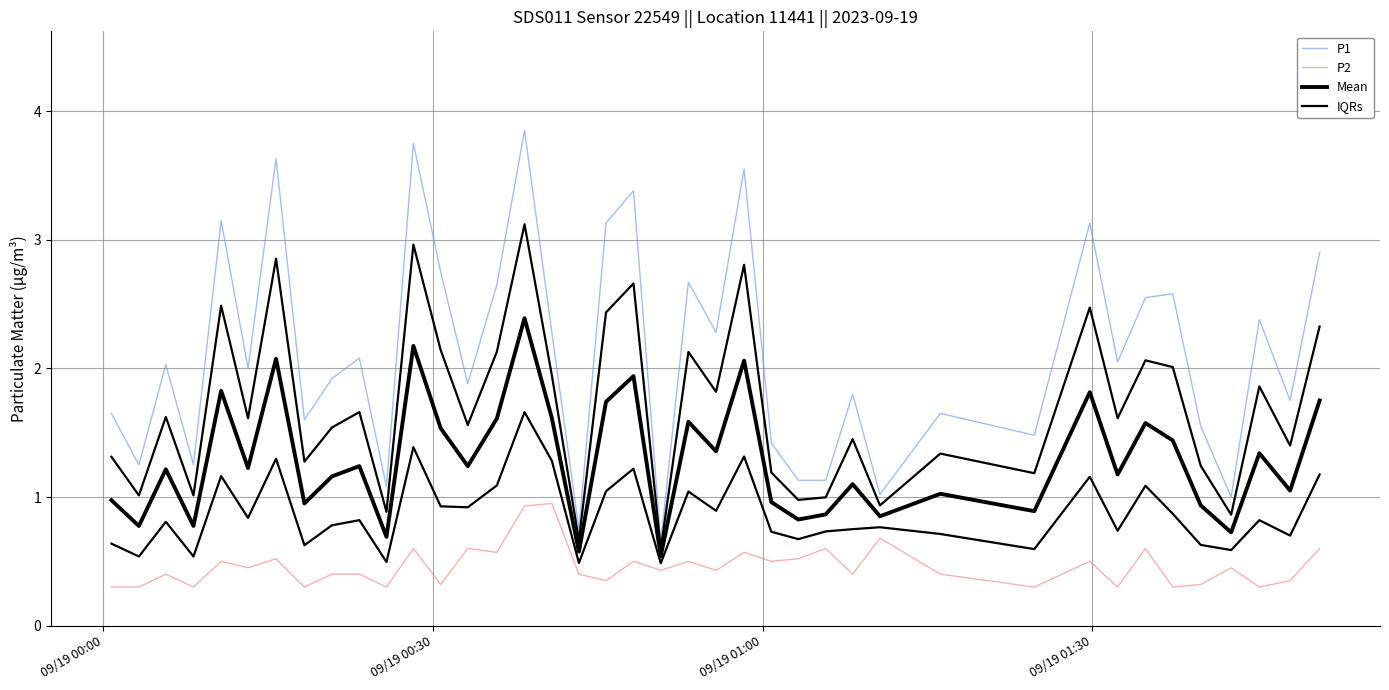

Is the value of P2 at 09/19 00:30 greater than the value of P1 at 14?

No